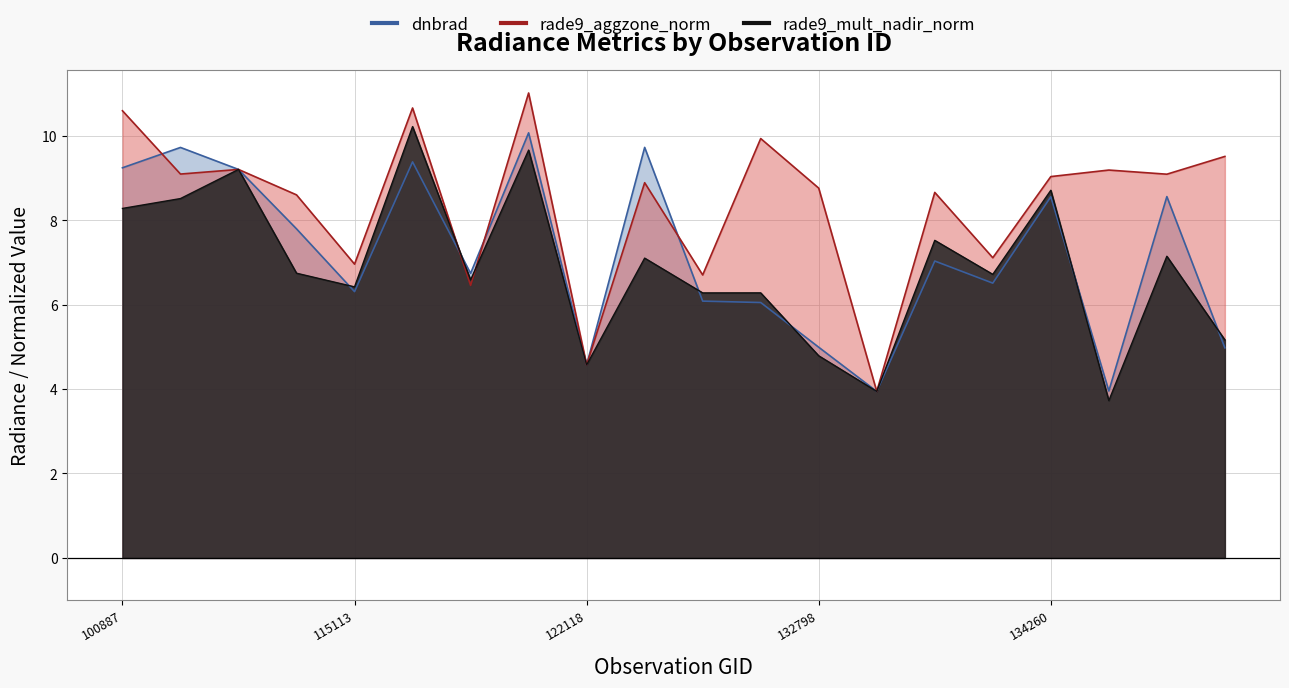

True or false: rade9_aggzone_norm and rade9_mult_nadir_norm cross at least once.

True